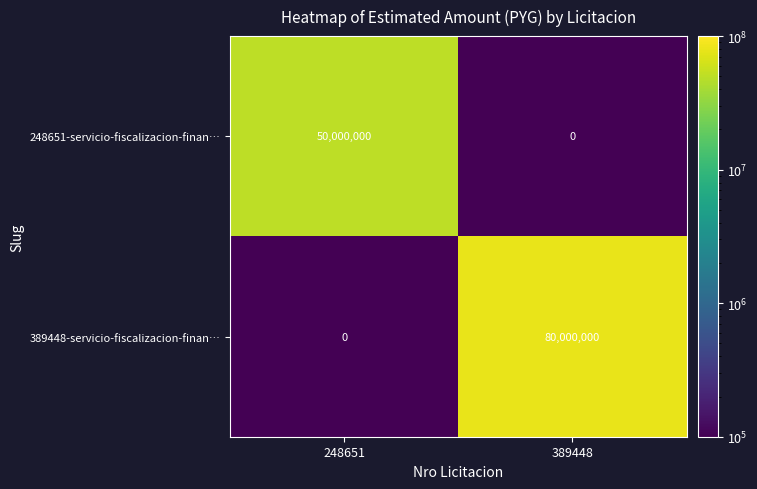

List the series in order of their peak value, lowest first.

248651-servicio-fiscalizacion-finan…, 389448-servicio-fiscalizacion-finan…